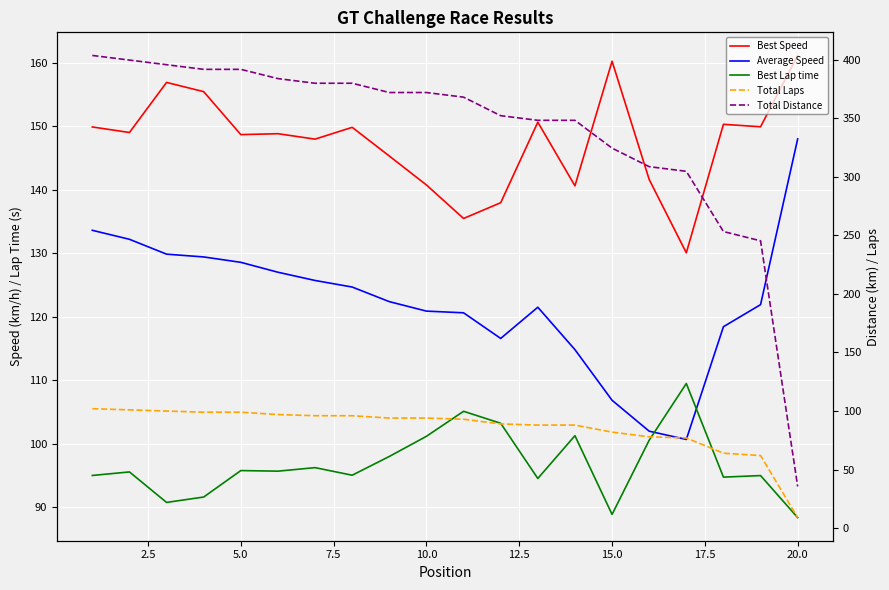

Is this an area chart (filled region under the line)?

No